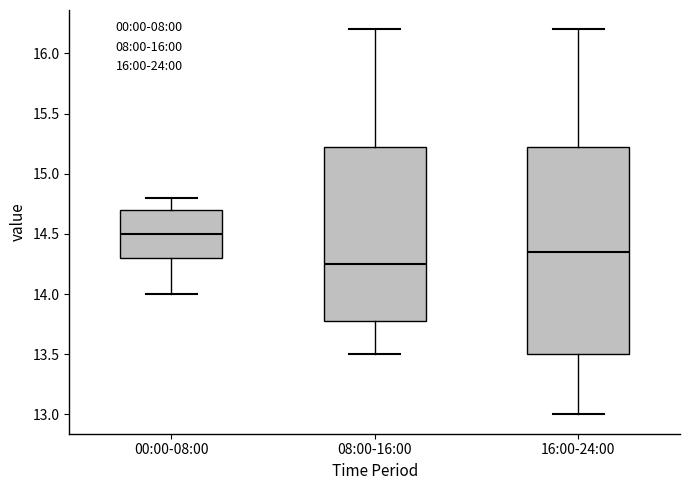

Which box has the highest median line?

00:00-08:00